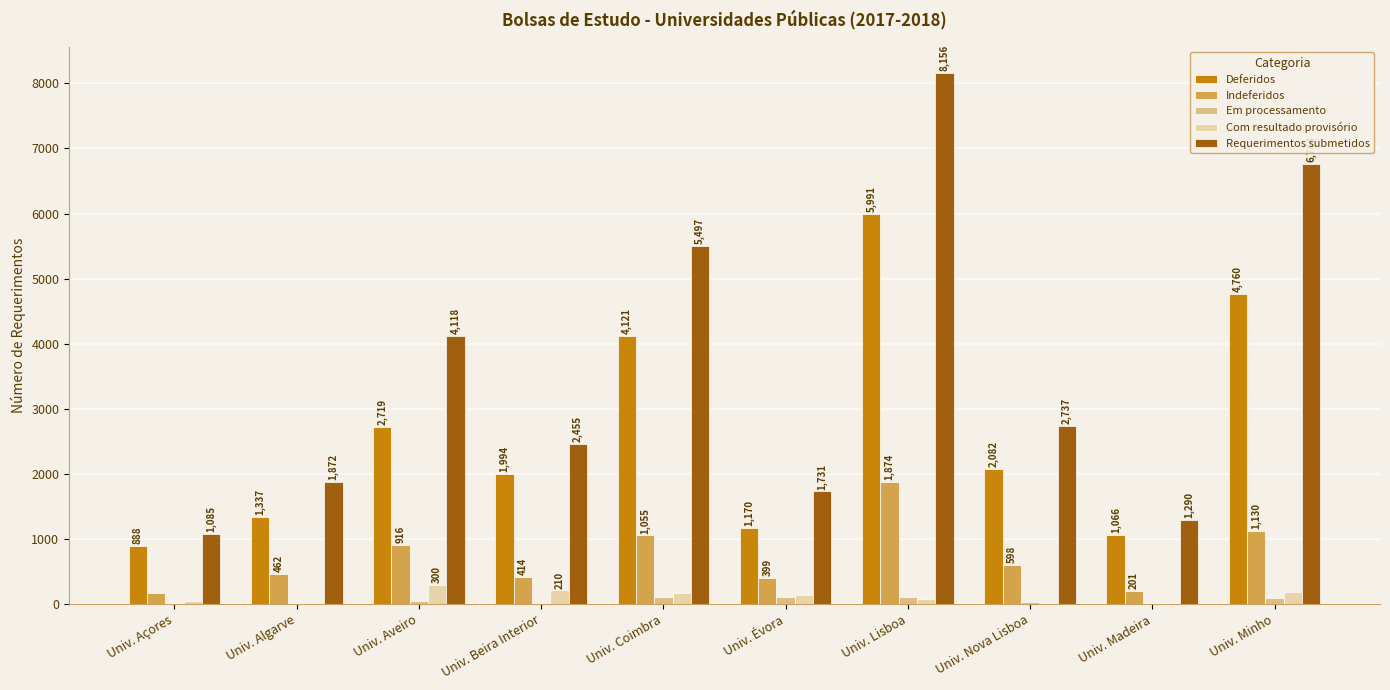

What is the difference between the Indeferidos values at Univ. Lisboa and Univ. Madeira?

1673